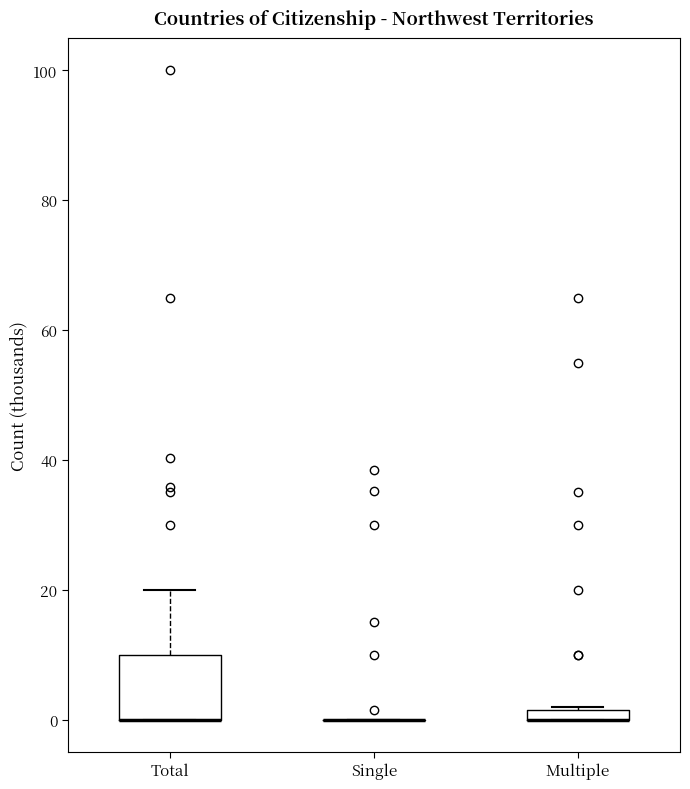

Where is the lower edge of the box for Total on the y-axis? The values are not printed on the chart, so give them approximately, as read against the axis.

0